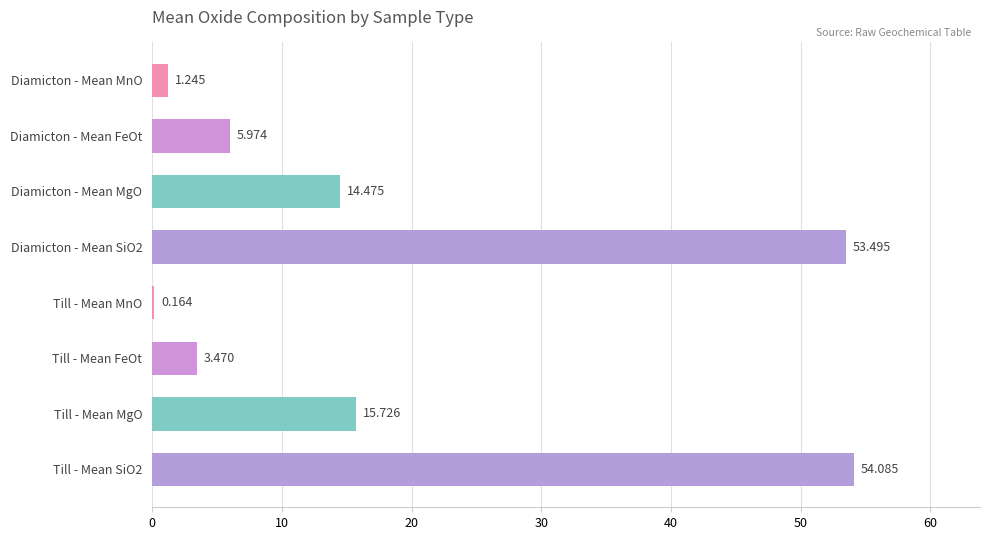

Are the bars grouped side by side (vs. stacked)?

No